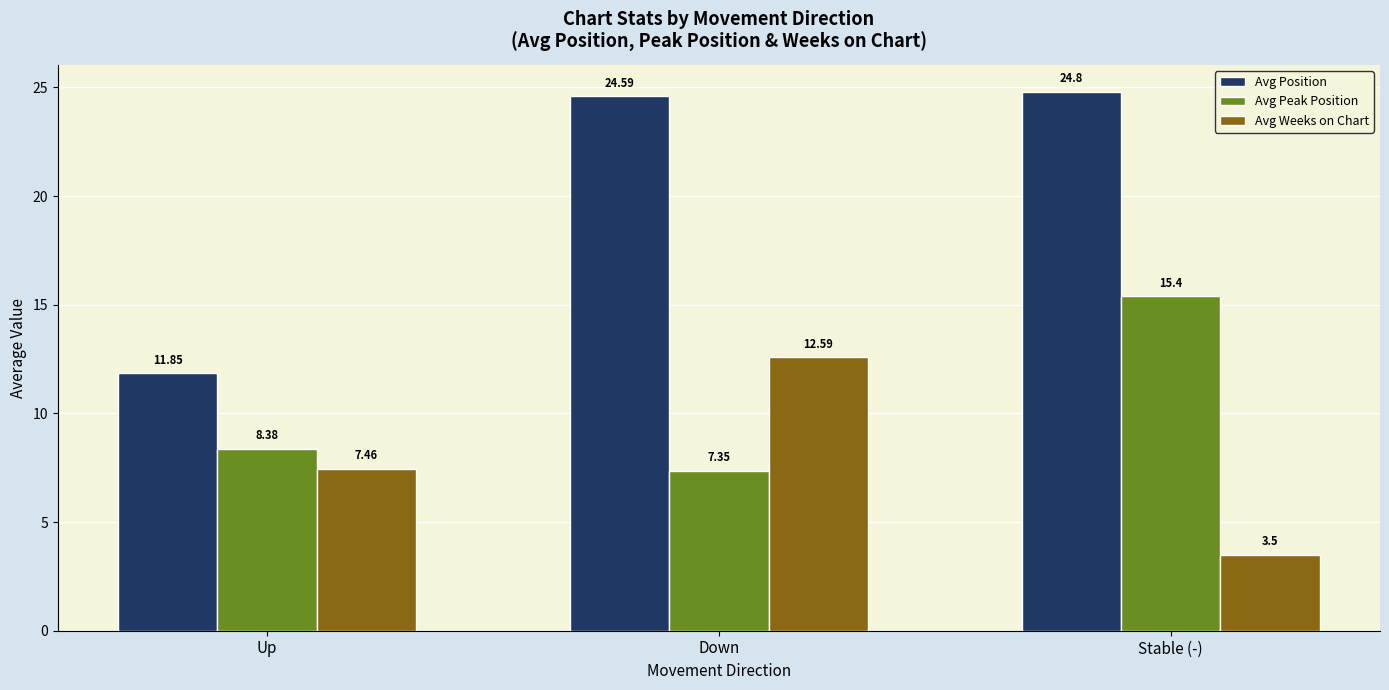

What position from the left is Down?

2